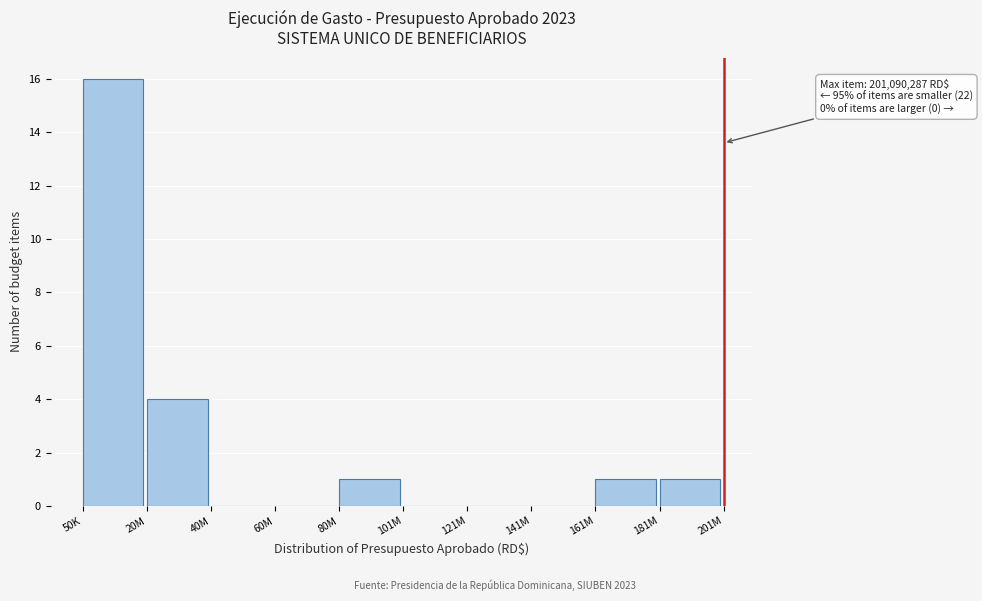

Reading left to right, extract all data points from this chart.

50K=16	20M=4	40M=0	60M=0	80M=1	101M=0	121M=0	141M=0	161M=1	181M=1